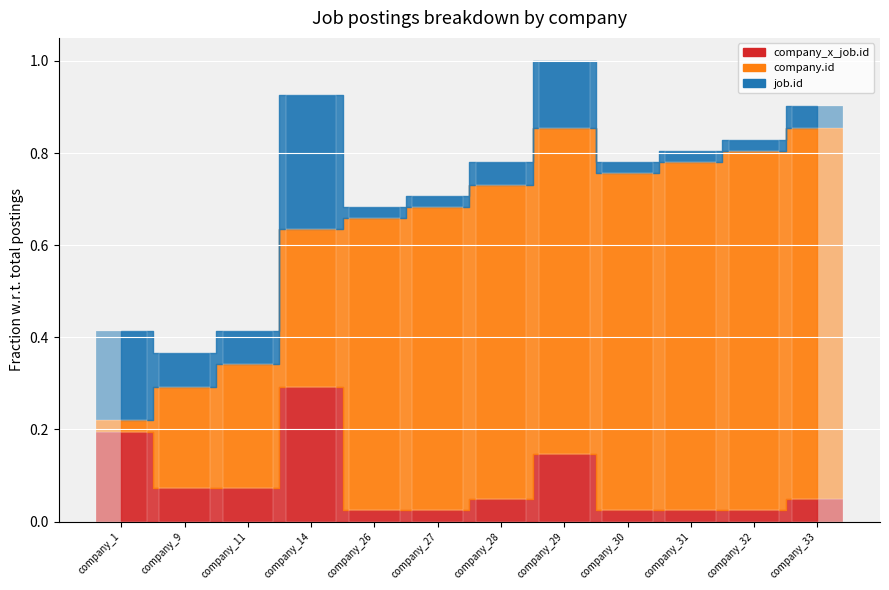

At which category is the sum across all series the highest?

company_29